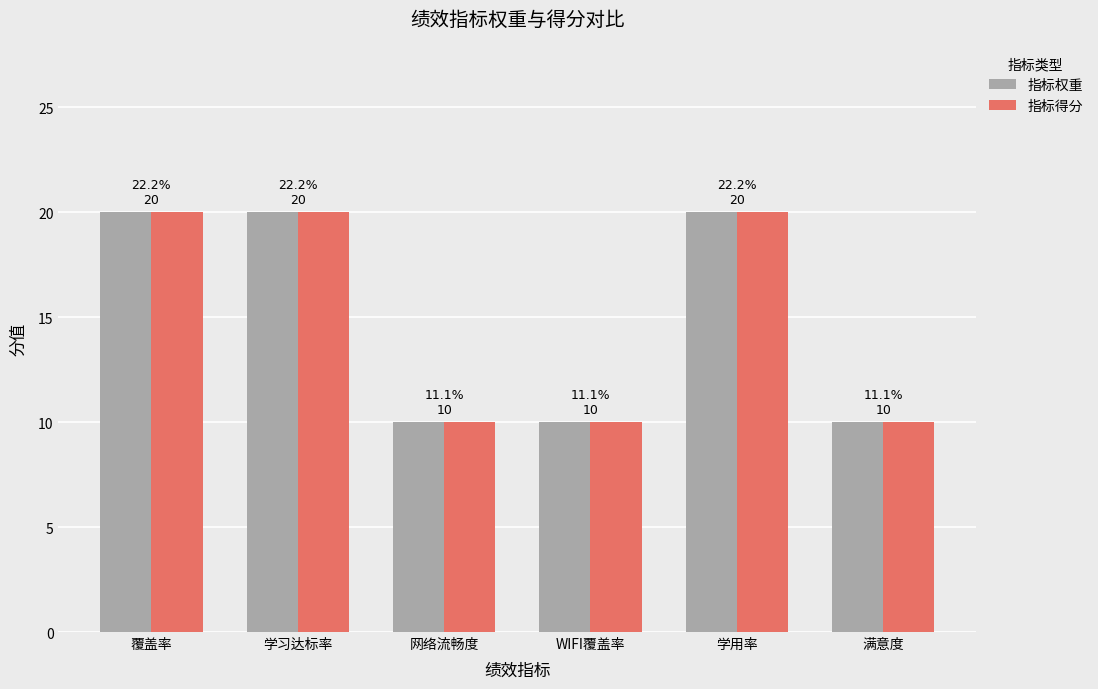

Is the value of 指标得分 at WIFI覆盖率 greater than the value of 指标权重 at 学用率?

No